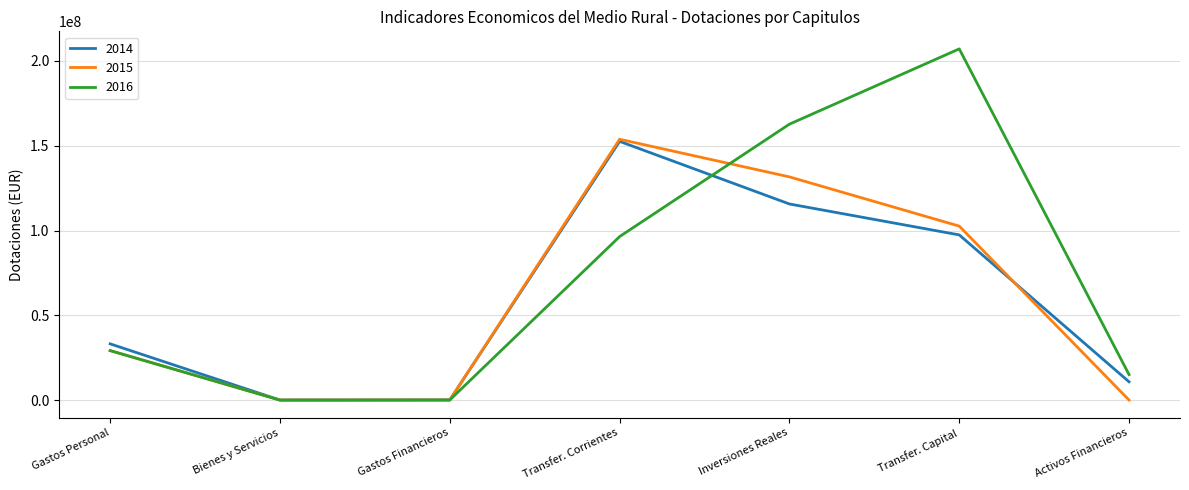

Which series has the largest range (max minus min)?

2016